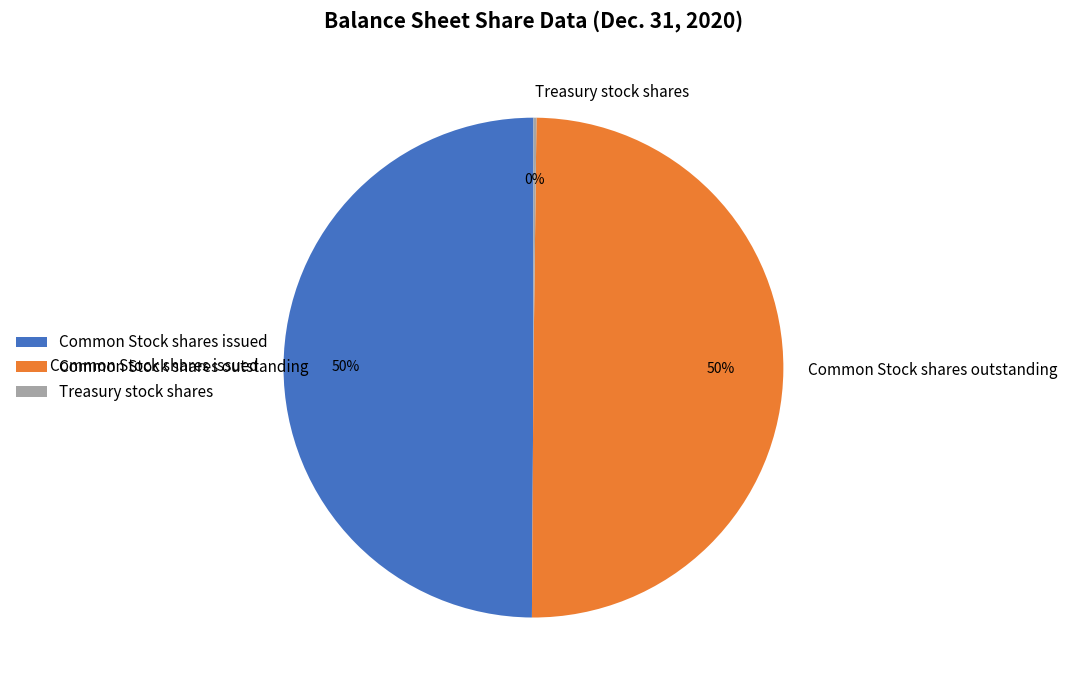

The Common Stock shares issued slice represents 50% of the pie. True or false?

True